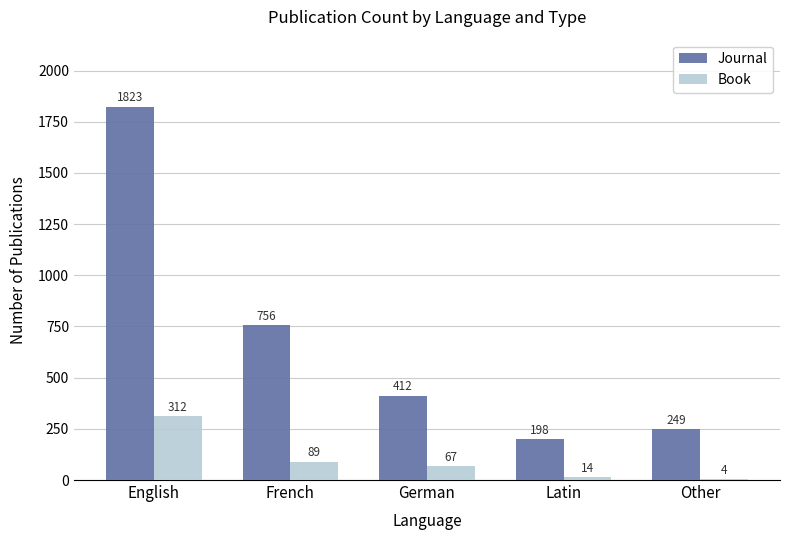

What is the greatest value displayed?

1823